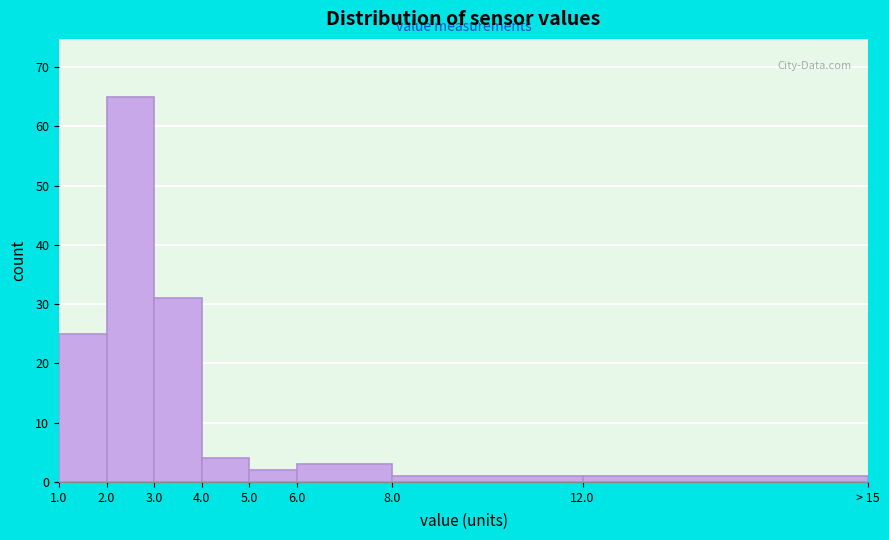

Reading left to right, list all the values displayed in this chart.

1.0=25	2.0=65	3.0=31	4.0=4	5.0=2	6.0=3	8.0=1	12.0=1